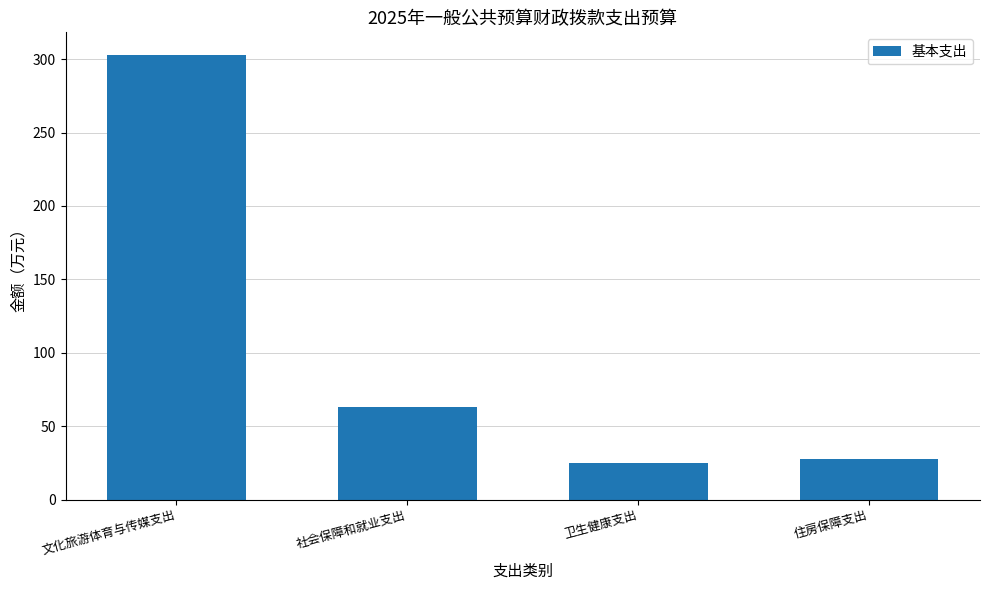

Are the bars horizontal?

No